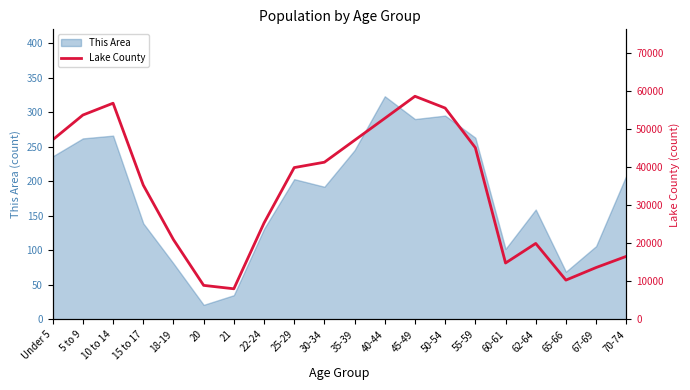

Approximately how many times larger is the value at 65-66 compared to 55-59?

0.2